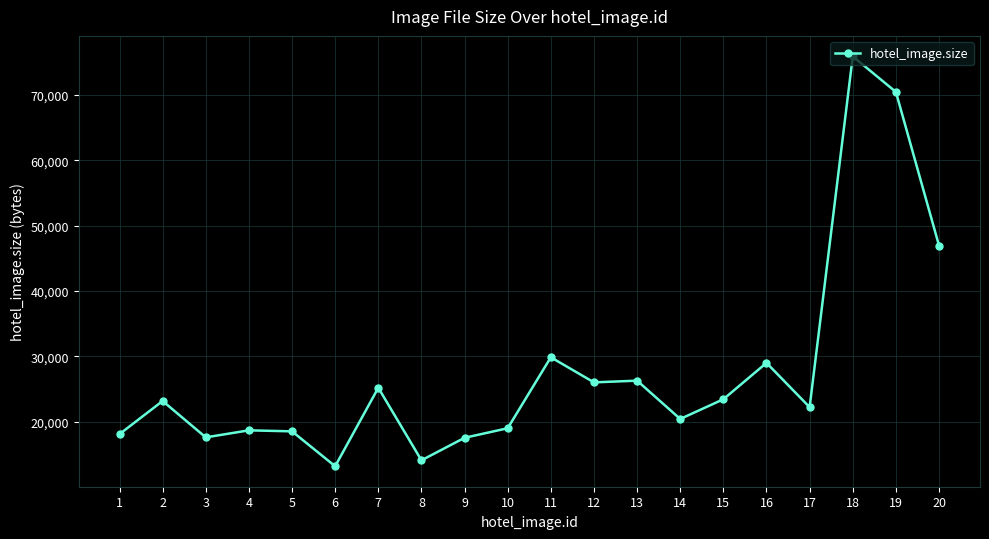

What is the value of the 6th point from the left?

13203